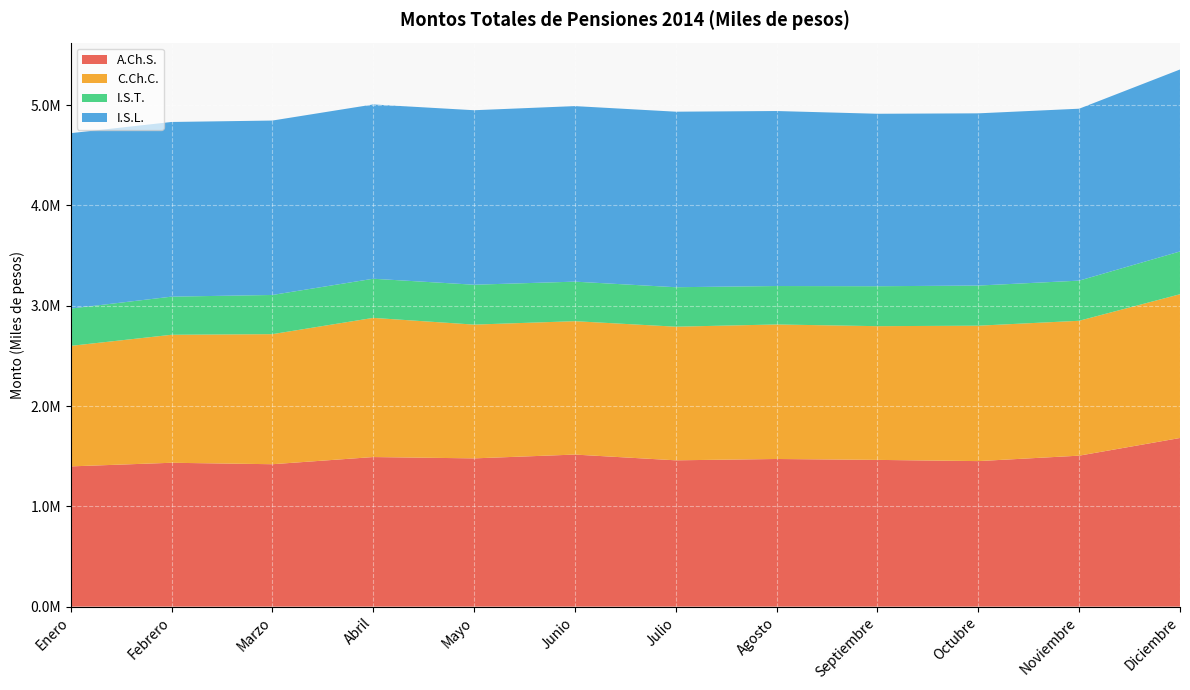

Reading left to right, transcribe all the data shown in this chart.

A.Ch.S.: 1398217	1434346	1419859	1491362	1478126	1516079	1458692	1472054	1463033	1450862	1505183	1681327
C.Ch.C.: 1201514	1276053	1296805	1387446	1333699	1329880	1332340	1341102	1333189	1350150	1344831	1433418
I.S.T.: 371929	380154	390557	390228	397564	394140	393470	383288	398136	400096	400224	426260
I.S.L.: 1748718	1741421	1738893	1737625	1739654	1750133	1749991	1744691	1719470	1716962	1713991	1814332